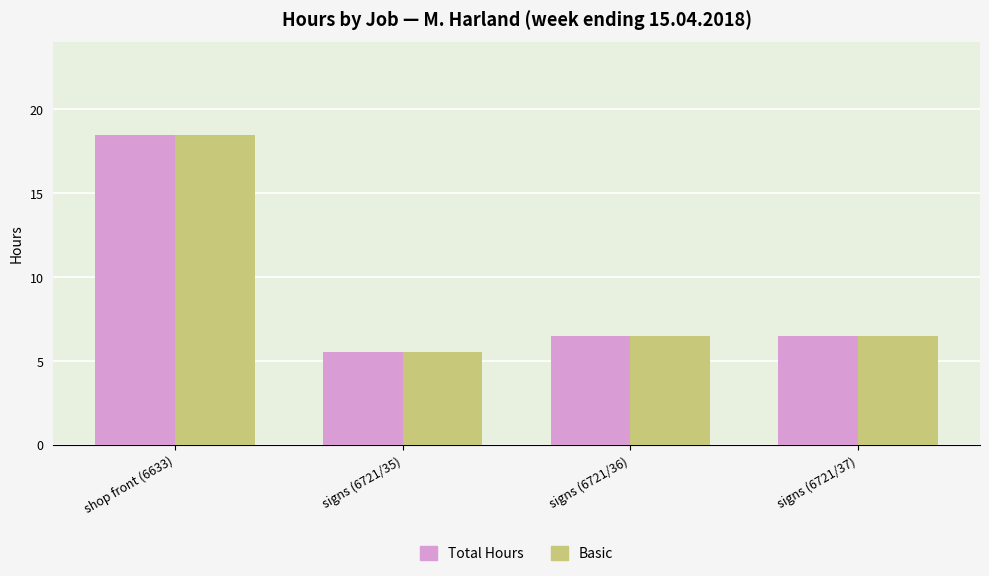

Reading left to right, extract all data points from this chart.

Total Hours: shop front (6633)=18.5	signs (6721/35)=5.5	signs (6721/36)=6.5	signs (6721/37)=6.5
Basic: shop front (6633)=18.5	signs (6721/35)=5.5	signs (6721/36)=6.5	signs (6721/37)=6.5